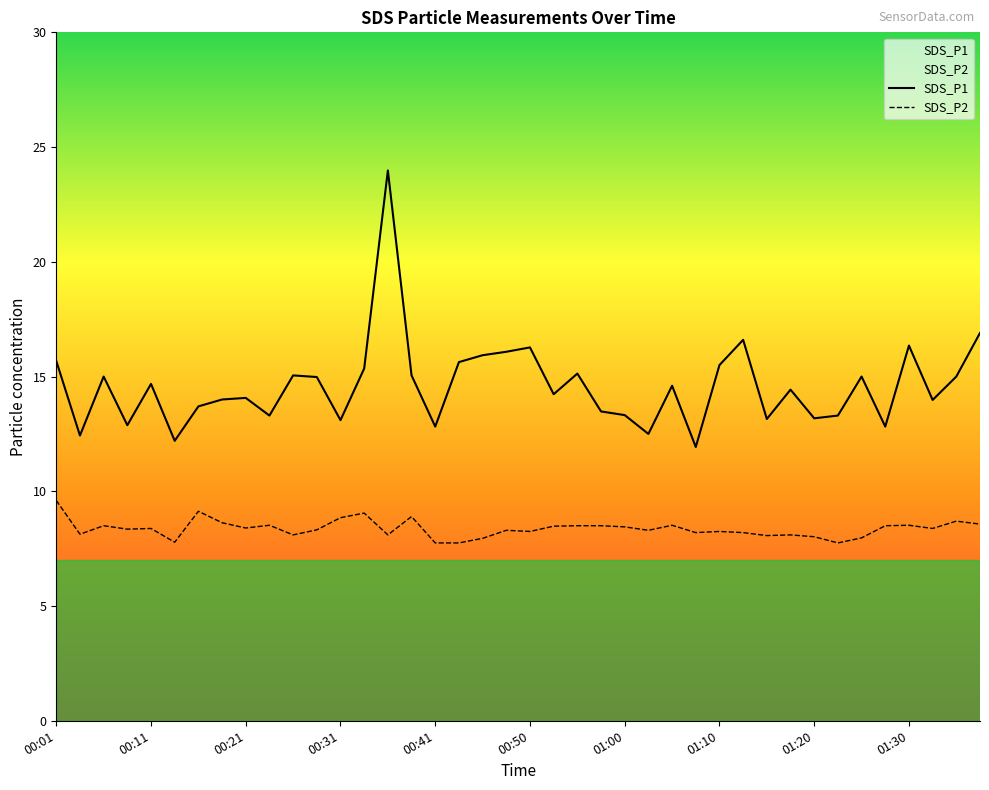

Reading left to right, what are all the values shown in this chart?

SDS_P1: 00:01=15.7	00:03=12.4	00:06=15.0	00:08=12.9	00:11=14.7	00:13=12.2	00:16=13.7	00:18=14.0	00:21=14.1	00:23=13.3	00:26=15.1	00:28=15.0	00:31=13.1	00:33=15.3	00:36=24.0	00:38=15.1	00:41=12.8	00:43=15.6	00:46=15.9	00:48=16.1	00:50=16.3	00:53=14.2	00:55=15.1	00:58=13.5	01:00=13.3	01:03=12.5	01:05=14.6	01:08=11.9	01:10=15.5	01:13=16.6	01:15=13.2	01:18=14.4	01:20=13.2	01:23=13.3	01:25=15.0	01:28=12.8	01:30=16.4	01:33=14.0	01:35=15.0	01:38=16.9
SDS_P2: 00:01=9.6	00:03=8.1	00:06=8.5	00:08=8.3	00:11=8.4	00:13=7.8	00:16=9.1	00:18=8.6	00:21=8.4	00:23=8.5	00:26=8.1	00:28=8.3	00:31=8.8	00:33=9.1	00:36=8.1	00:38=8.9	00:41=7.8	00:43=7.8	00:46=8.0	00:48=8.3	00:50=8.2	00:53=8.5	00:55=8.5	00:58=8.5	01:00=8.4	01:03=8.3	01:05=8.5	01:08=8.2	01:10=8.2	01:13=8.2	01:15=8.1	01:18=8.1	01:20=8.0	01:23=7.8	01:25=8.0	01:28=8.5	01:30=8.5	01:33=8.4	01:35=8.7	01:38=8.6